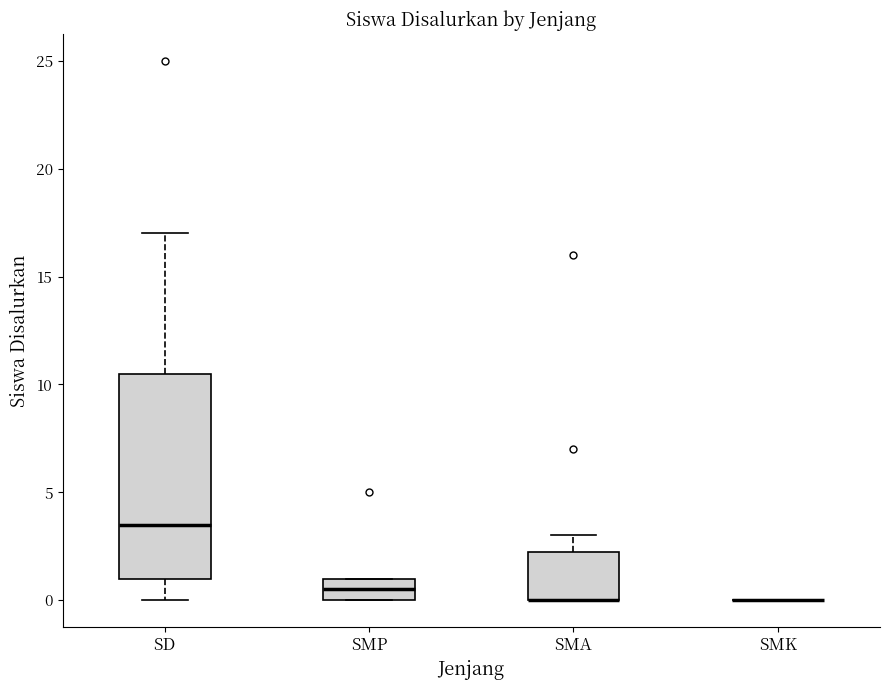

Which box is the tallest, from its lower edge to its upper edge?

SD